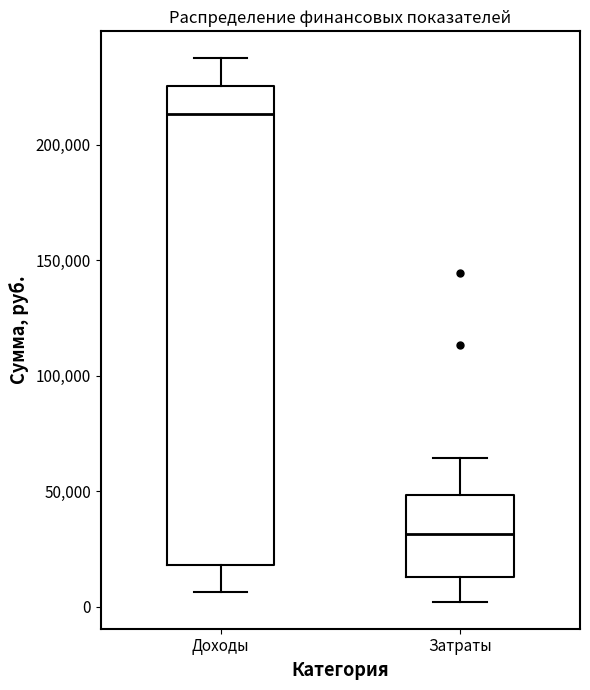

Reading left to right, read every box against the y-axis: the position of its median line, the range the box covers, and the ends of its whiskers. The values are not printed on the chart, so give them approximately, as read against the axis.

Доходы: median 215000, box 20000 to 225000, whiskers 5000 to 235000
Затраты: median 30000, box 15000 to 50000, whiskers 0 to 65000